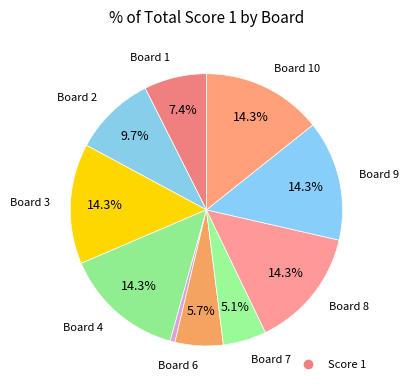

Rank the categories by value from lowest to highest.

Board 5, Board 7, Board 6, Board 1, Board 2, Board 3, Board 4, Board 8, Board 9, Board 10